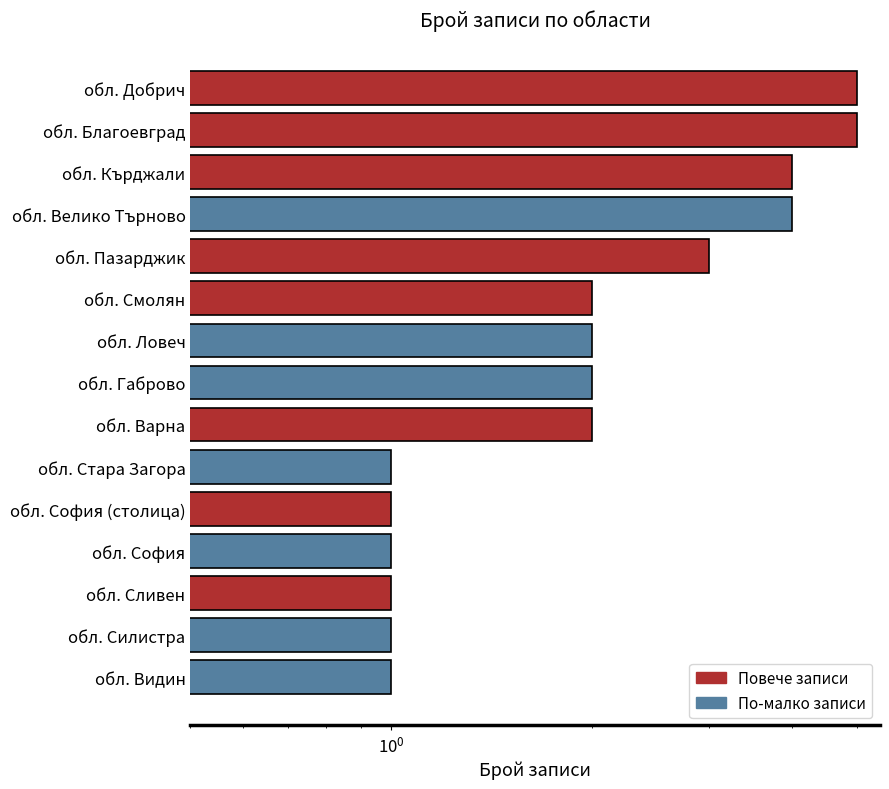

Is it true that the value at обл. Сливен is 1?

True